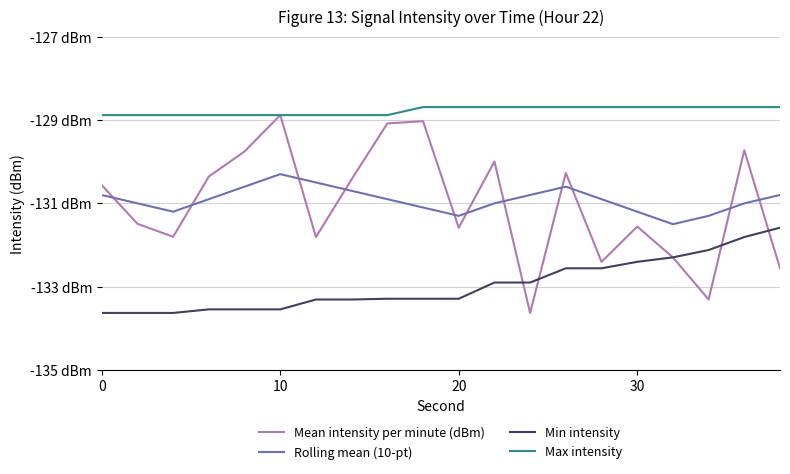

What are all the series names shown in the legend?

Mean intensity per minute (dBm), Rolling mean (10-pt), Min intensity, Max intensity